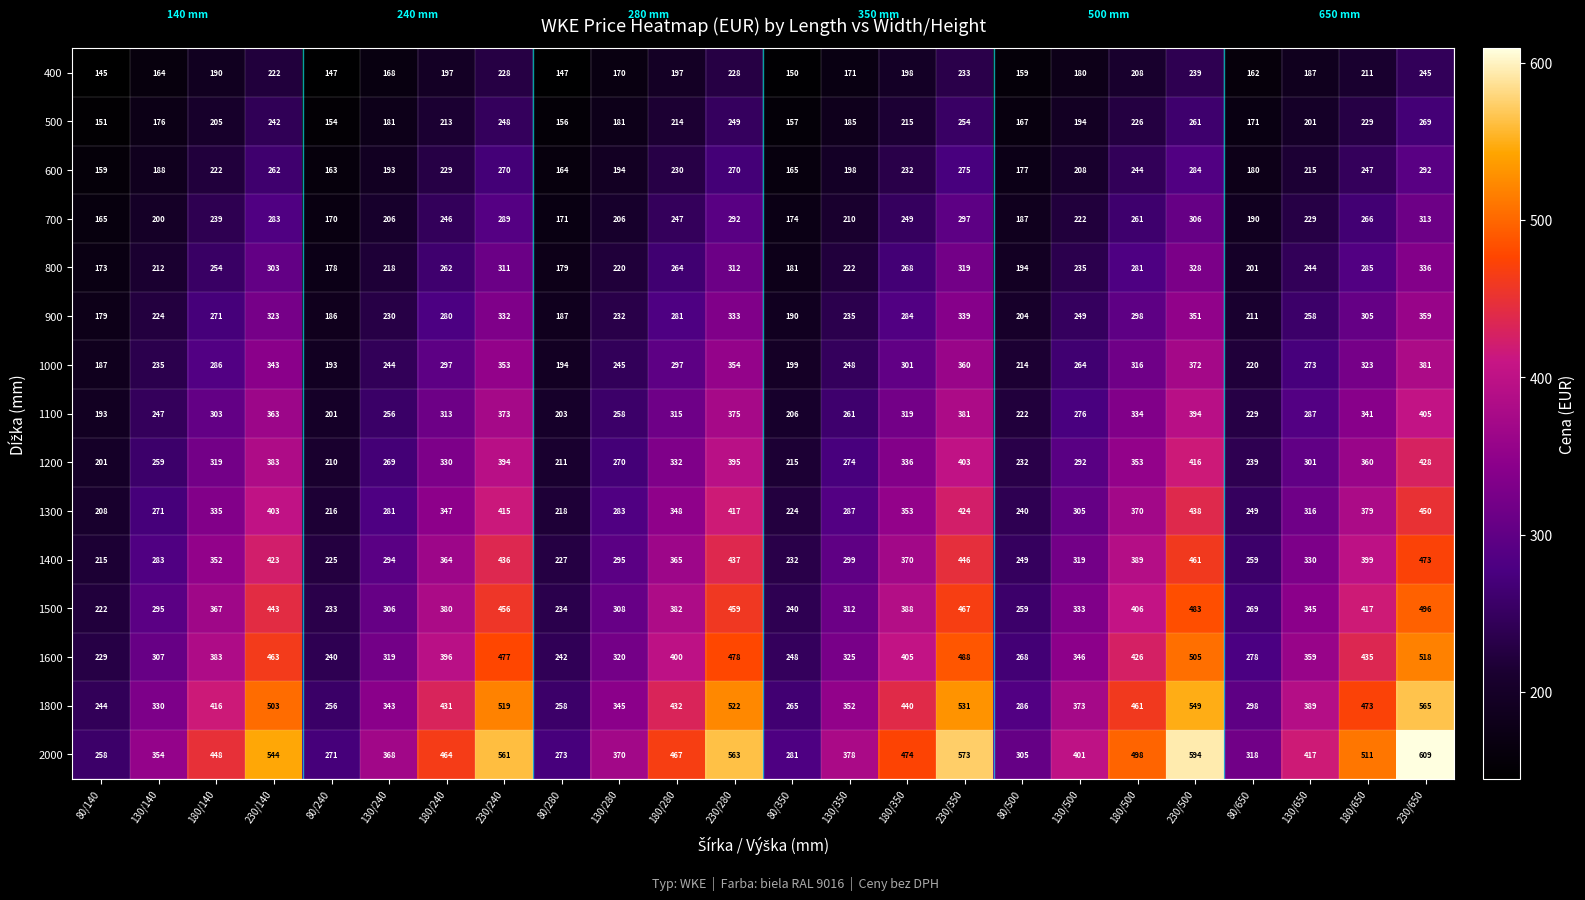

What is the difference between the second highest and minimum values in the 1400 series?

246